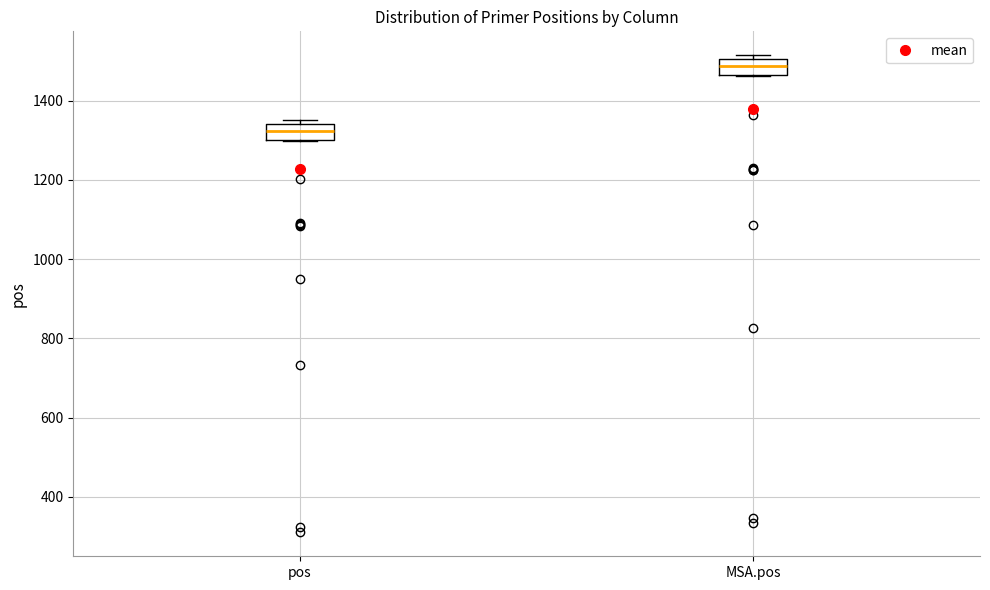

Reading left to right, read every box against the y-axis: the position of its median line, the range the box covers, and the ends of its whiskers. The values are not printed on the chart, so give them approximately, as read against the axis.

pos: median 1320, box 1300 to 1340, whiskers 1300 to 1360
MSA.pos: median 1480, box 1460 to 1500, whiskers 1460 to 1520